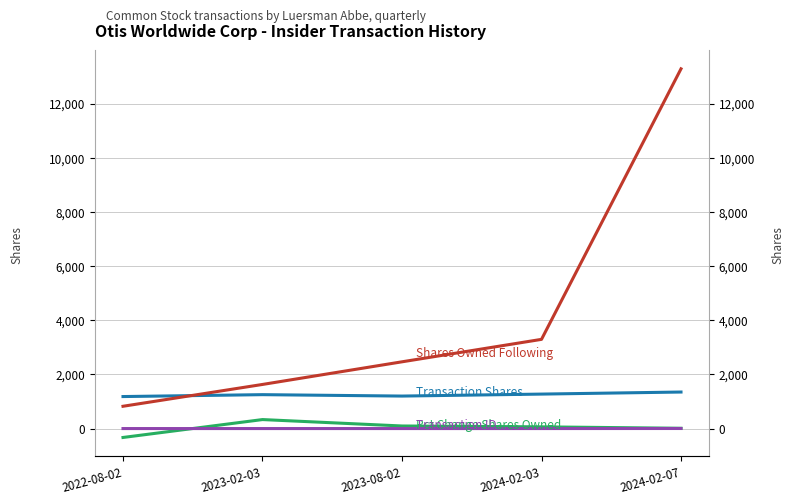

How many data points does each series have?

5